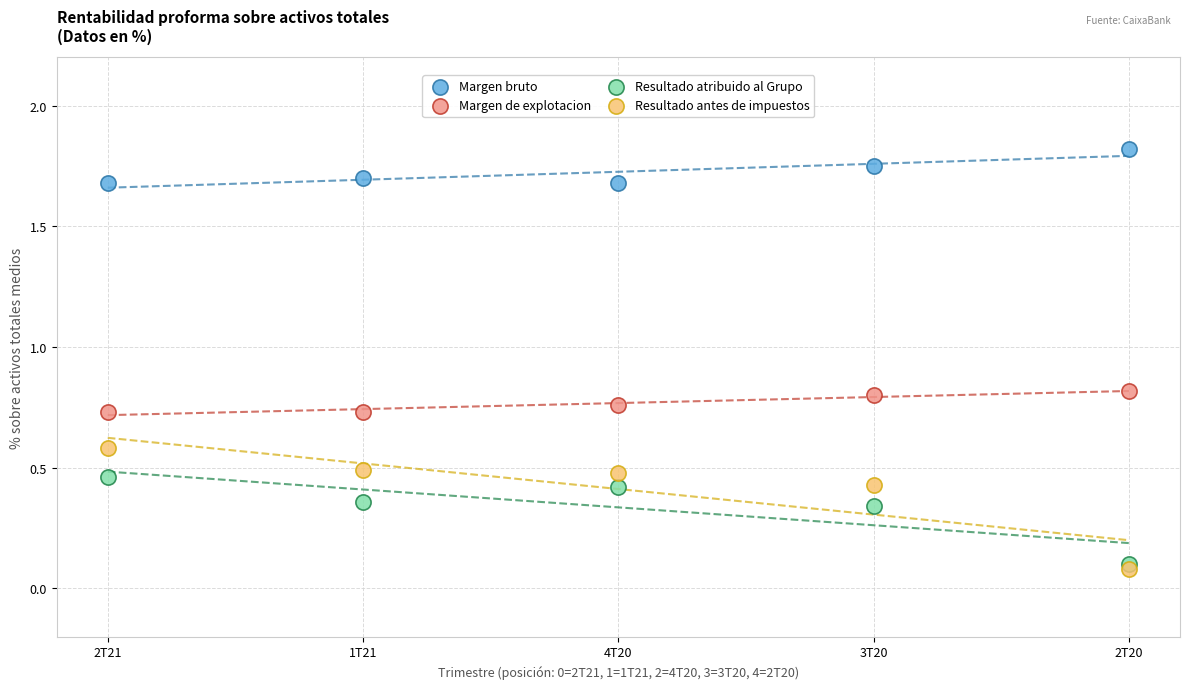

Which series contains the highest Y value?

Margen bruto